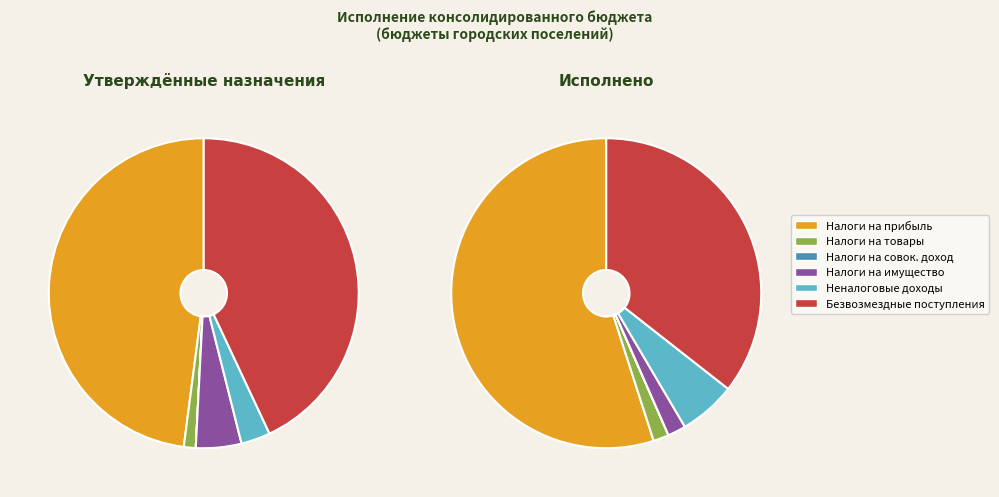

Approximately how many times larger is the value at НАЛОГИ НА ПРИБЫЛЬ, ДОХОДЫ compared to НАЛОГИ НА ИМУЩЕСТВО?

29.0